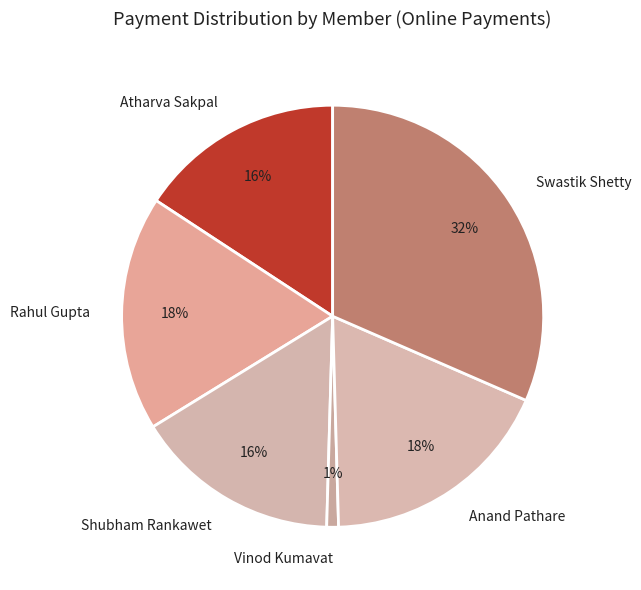

Which category has the smallest portion of the pie?

Vinod Kumavat